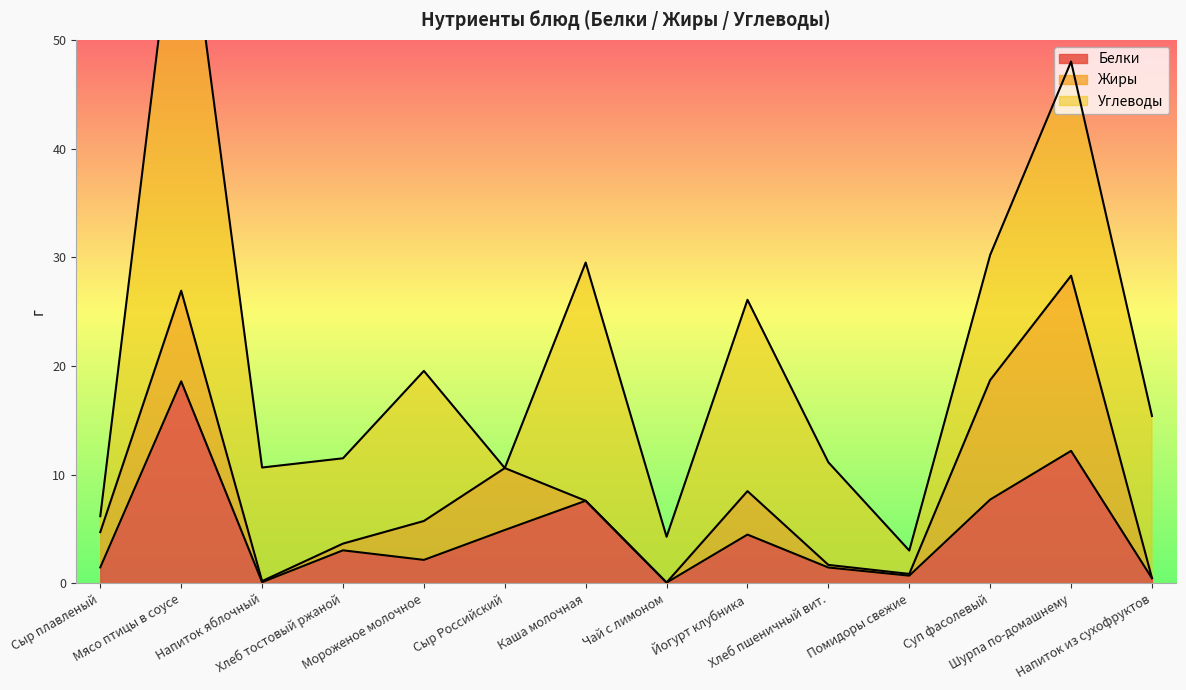

How many lines are shown in the chart?

3